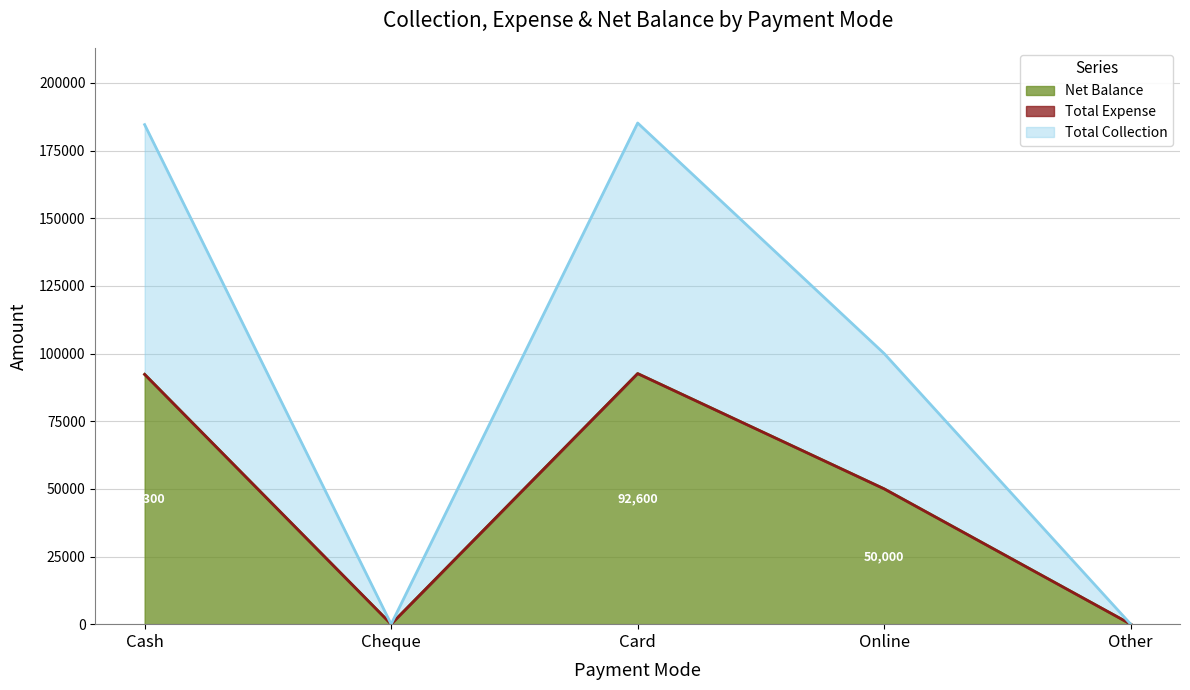

What is the difference between the maximum and minimum values in the Total Collection series?

92600